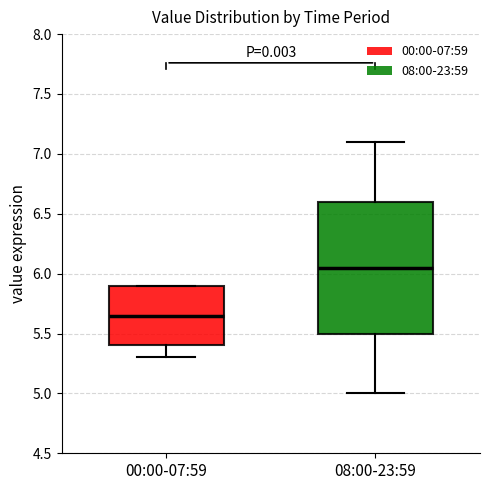

Reading left to right, transcribe this box plot: for each box, give where its median line is, the range the box spans, and where its two whiskers end, as read against the y-axis. The values are not printed on the chart, so give them approximately, as read against the axis.

00:00-07:59: median 5.65, box 5.40 to 5.90, whiskers 5.30 to 5.90
08:00-23:59: median 6.05, box 5.50 to 6.60, whiskers 5.00 to 7.10